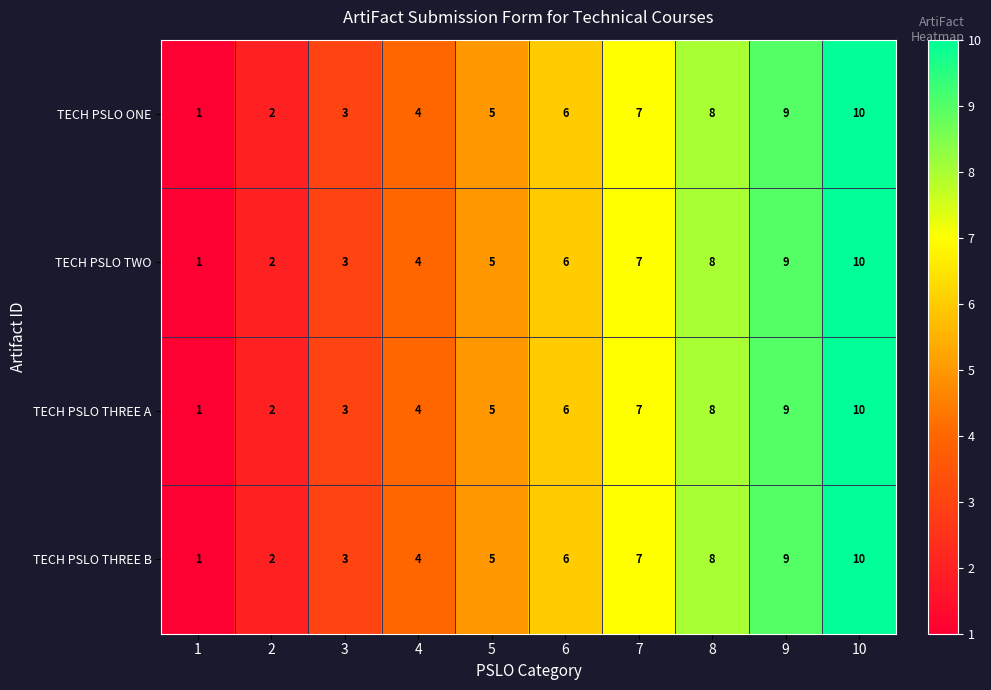

What is the average value of the TECH PSLO THREE B series?

6